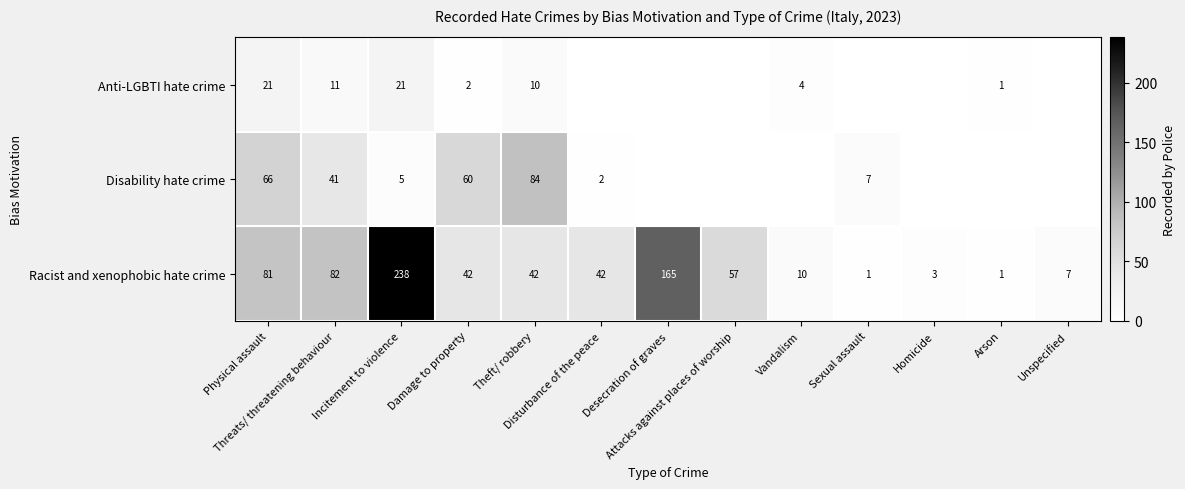

The value of Anti-LGBTI hate crime at Arson is 0. True or false?

False